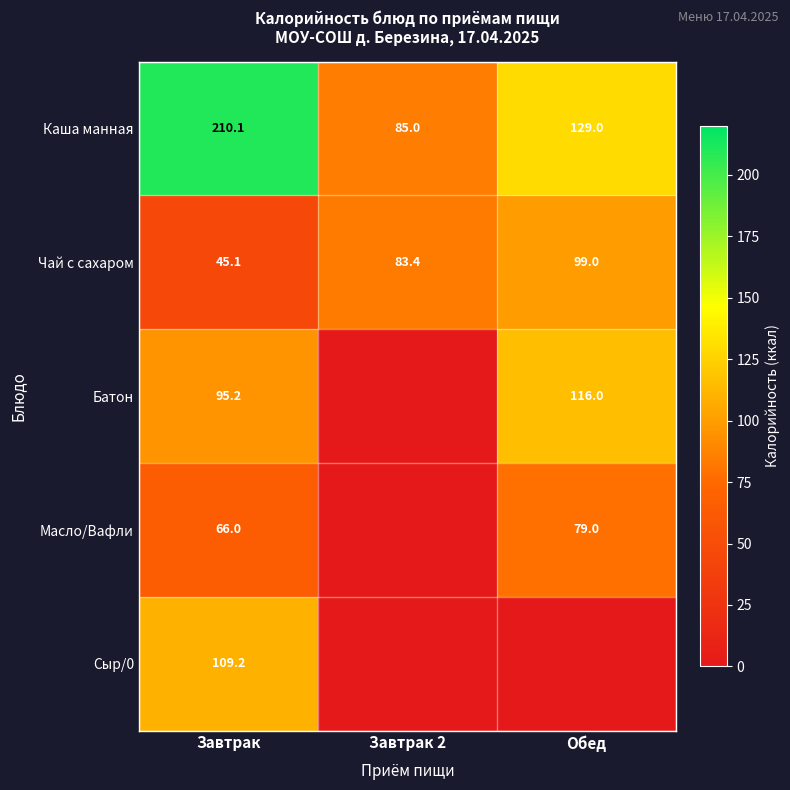

What is the difference between the second highest and minimum values in the Каша манная series?

44.0